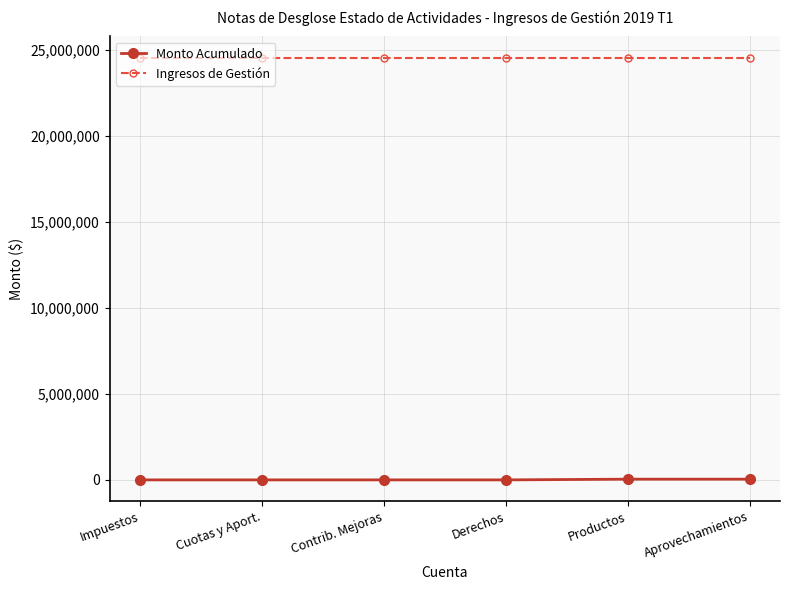

True or false: Ingresos de Gestión and Monto Acumulado intersect in this chart.

False